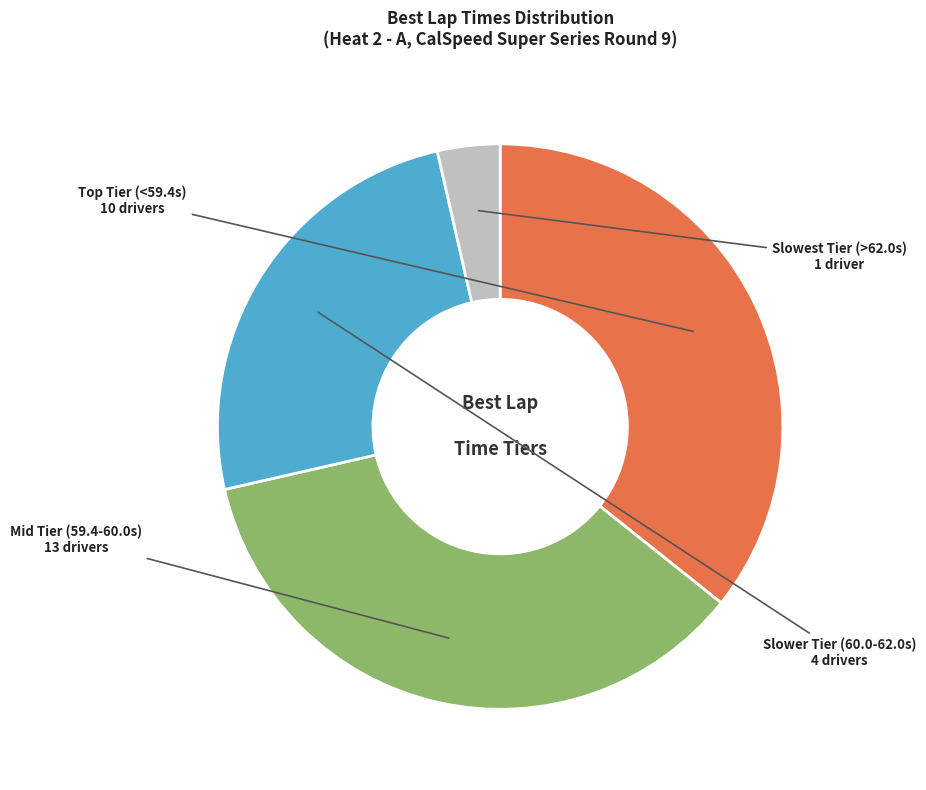

Approximately how many times larger is the value at Slower Tier (60.0-62.0s) compared to Slowest Tier (>62.0s)?

7.0